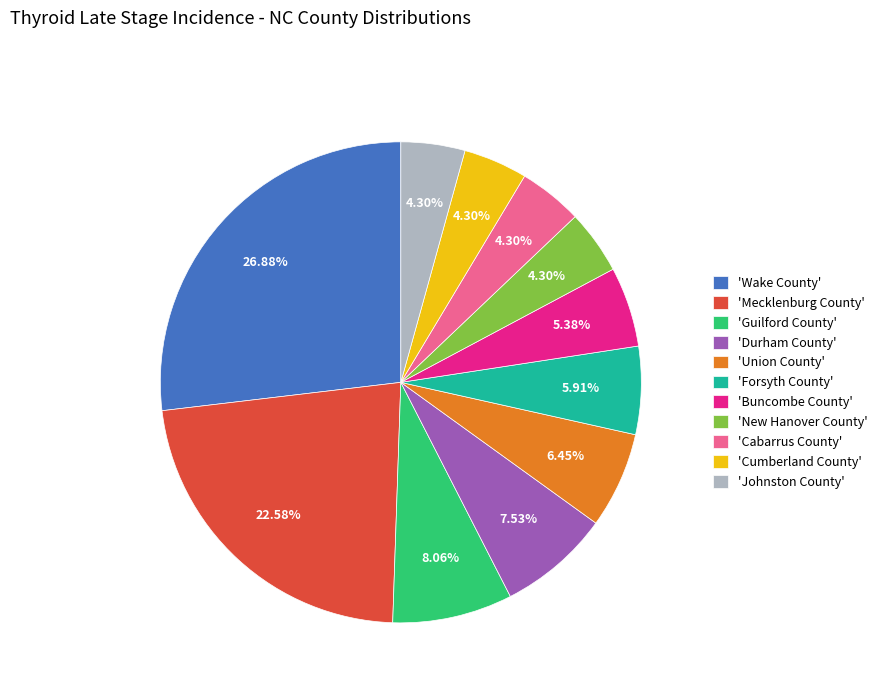

Do 'New Hanover County' and 'Forsyth County' together represent more than half of the pie?

No